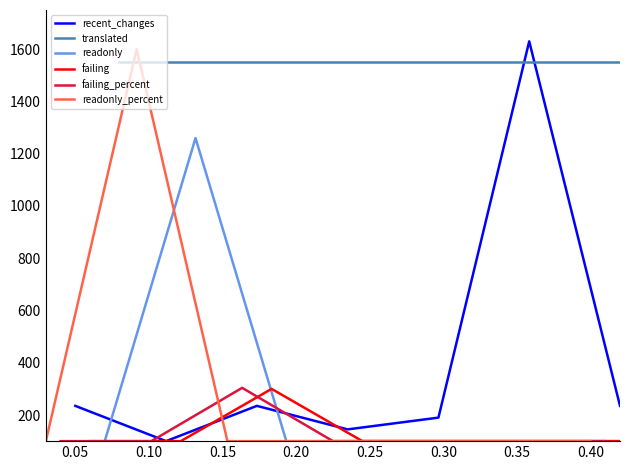

How many lines are shown in the chart?

6